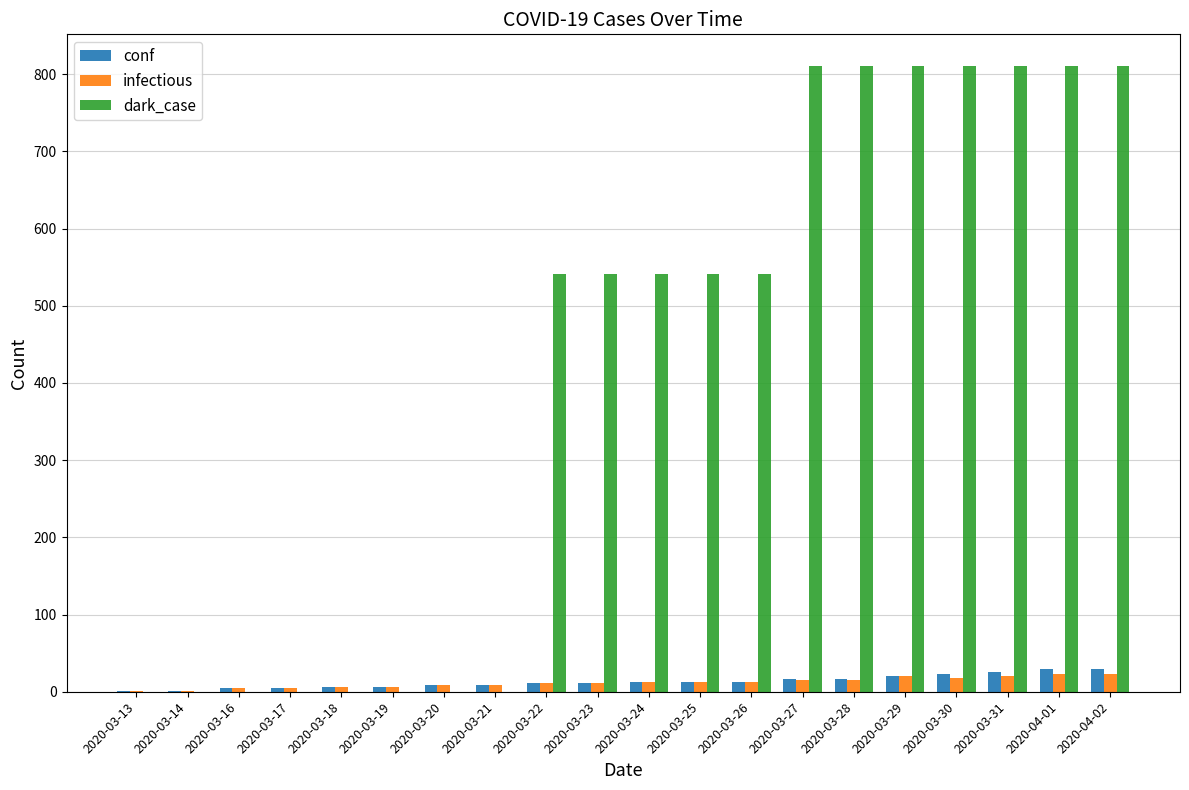

Is it true that infectious equals 20 at 2020-03-29?

True